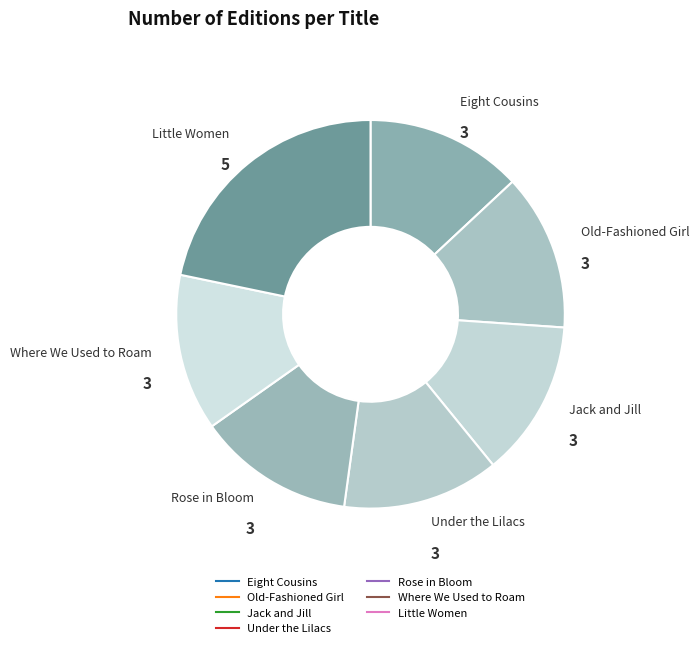

How many segments does this pie chart have?

7